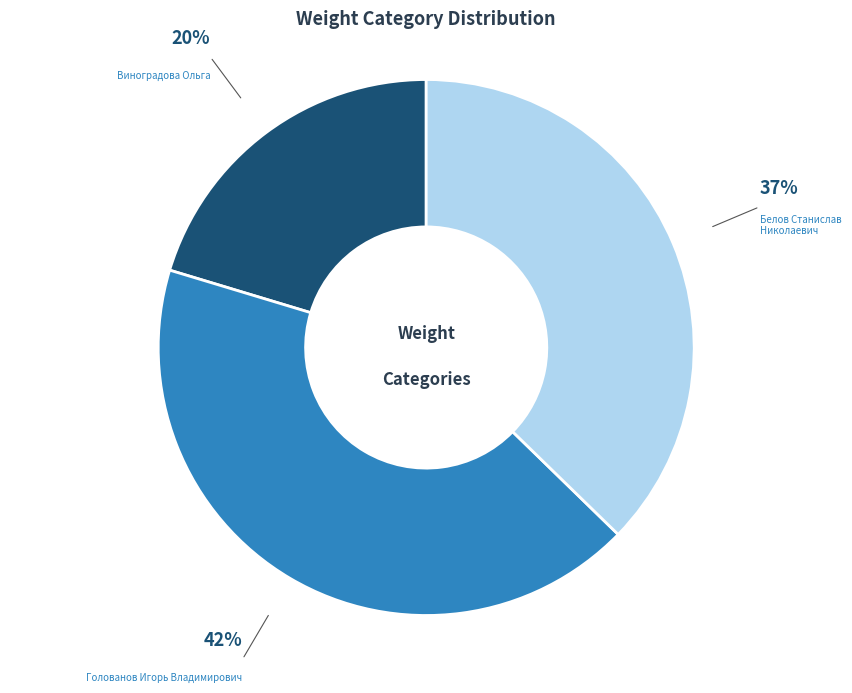

Is there any slice that represents more than half of the pie?

No